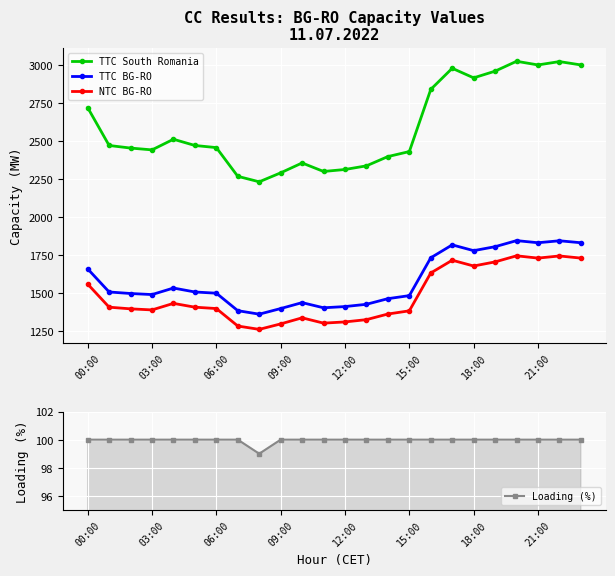

True or false: TTC BG-RO and NTC BG-RO intersect in this chart.

False